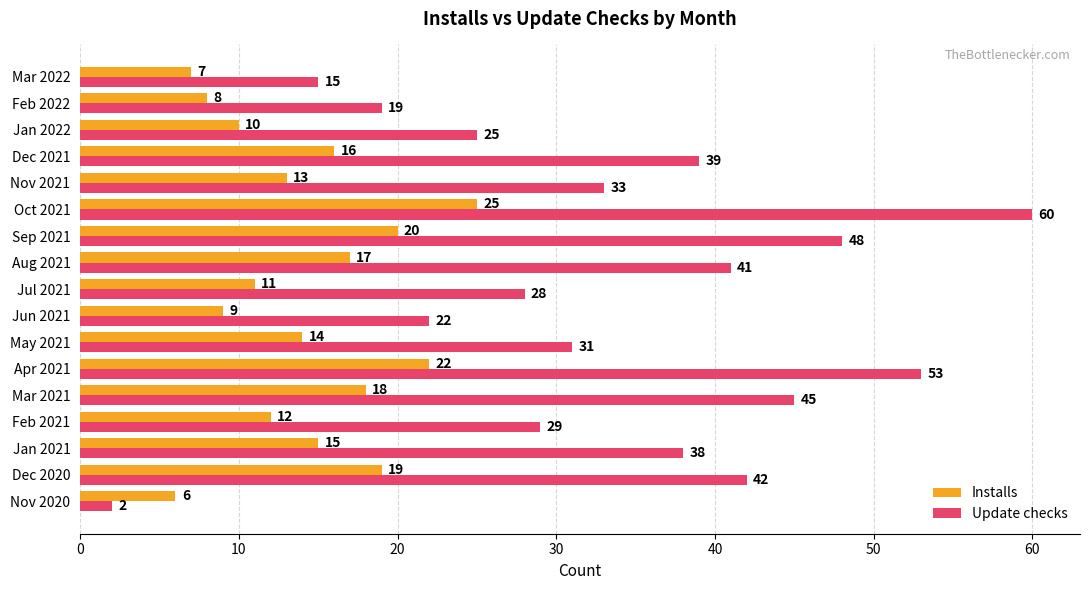

The Update checks series shows 17 at Sep 2021. True or false?

False